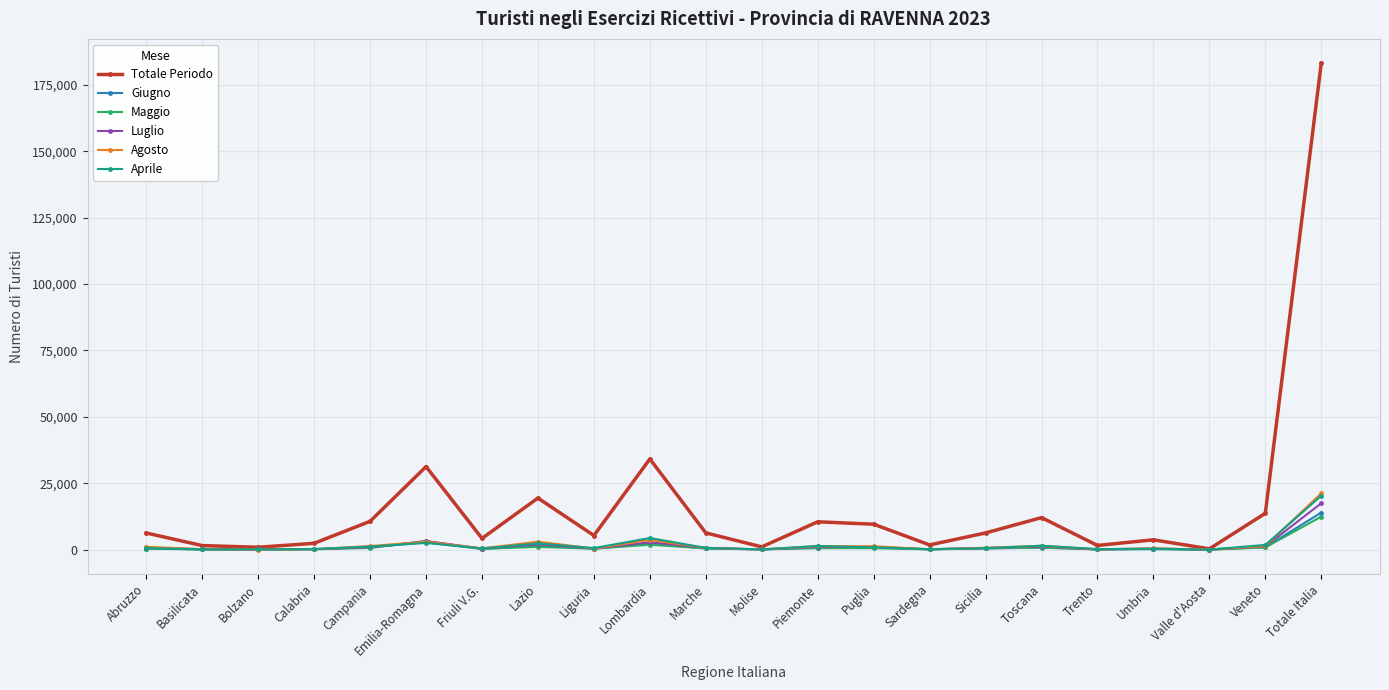

What is the maximum value shown in the chart?

183175